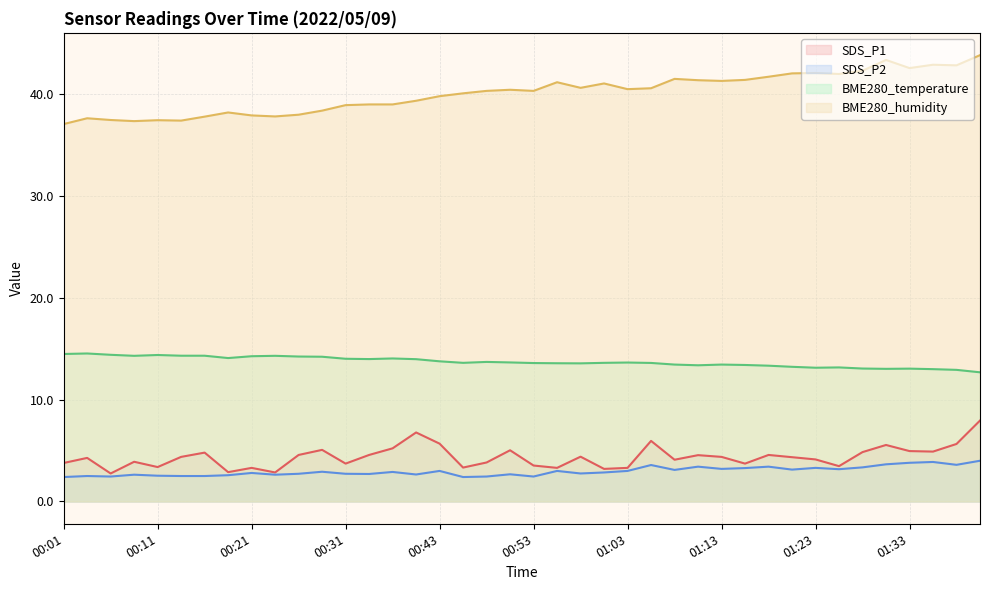

True or false: SDS_P2 (line) has a value of 2.0 at 39.

False